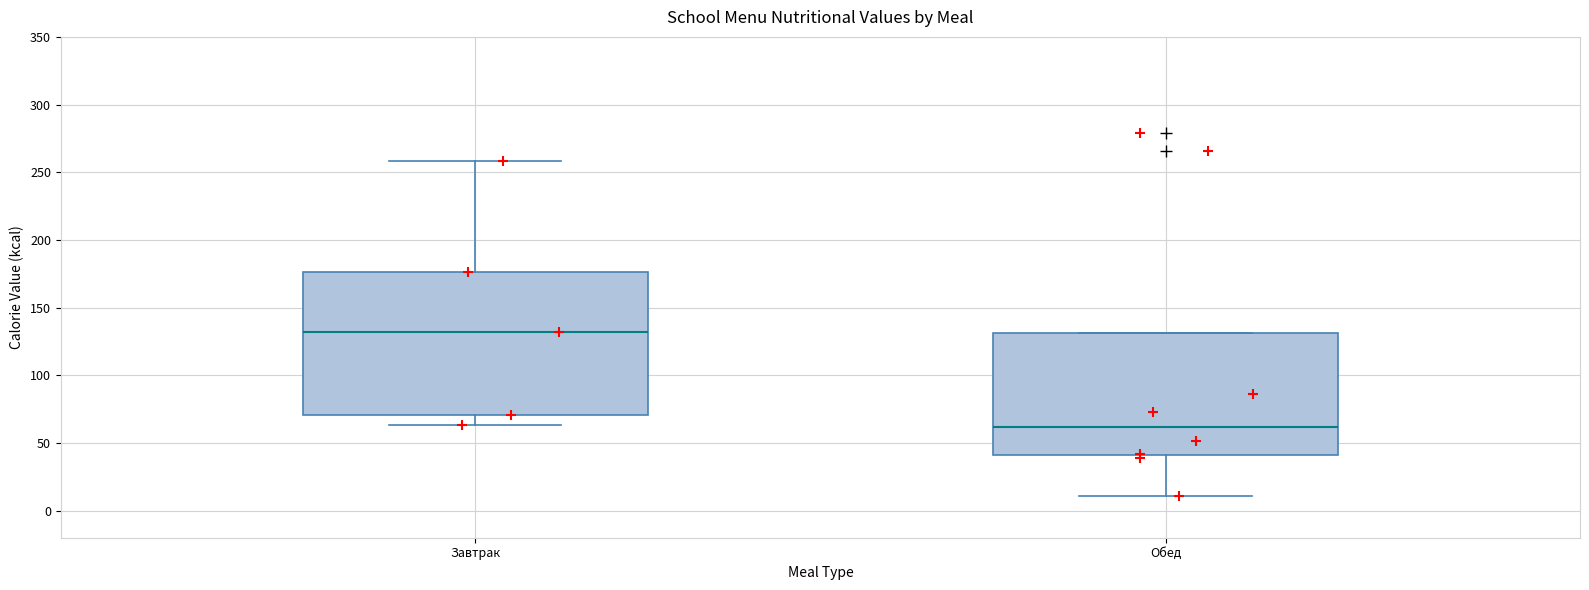

Reading left to right, read every box against the y-axis: the position of its median line, the range the box covers, and the ends of its whiskers. The values are not printed on the chart, so give them approximately, as read against the axis.

Завтрак: median 130, box 70 to 175, whiskers 65 to 260
Обед: median 60, box 40 to 130, whiskers 10 to 130